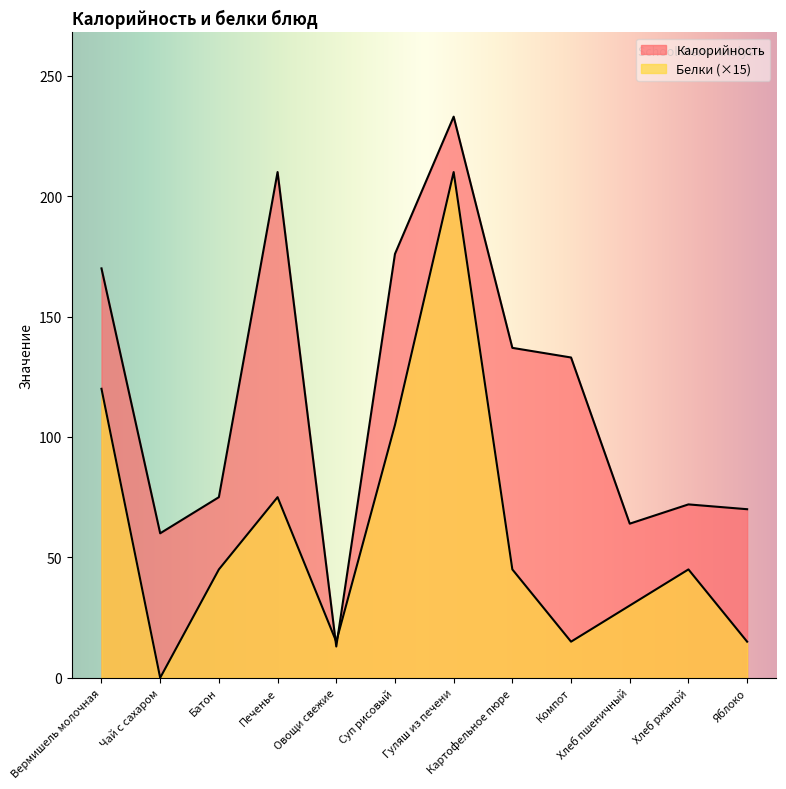

Which series ends up on top after the final intersection of Белки and Калорийность?

Калорийность